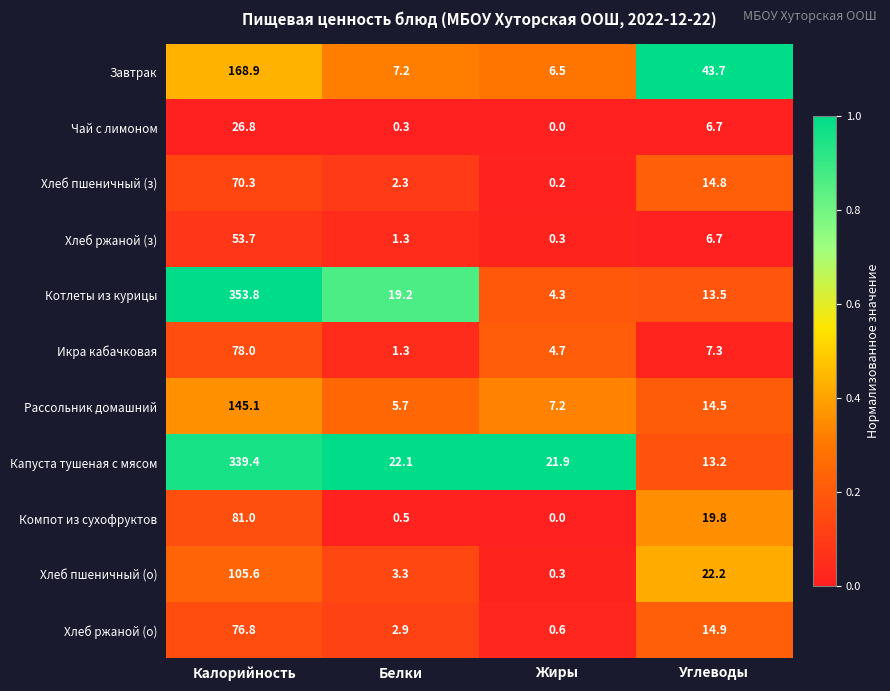

At which category is the sum across all series the highest?

Калорийность